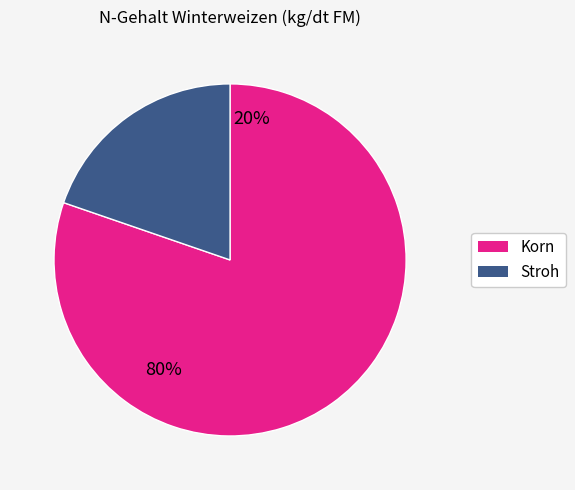

How many segments does this pie chart have?

2